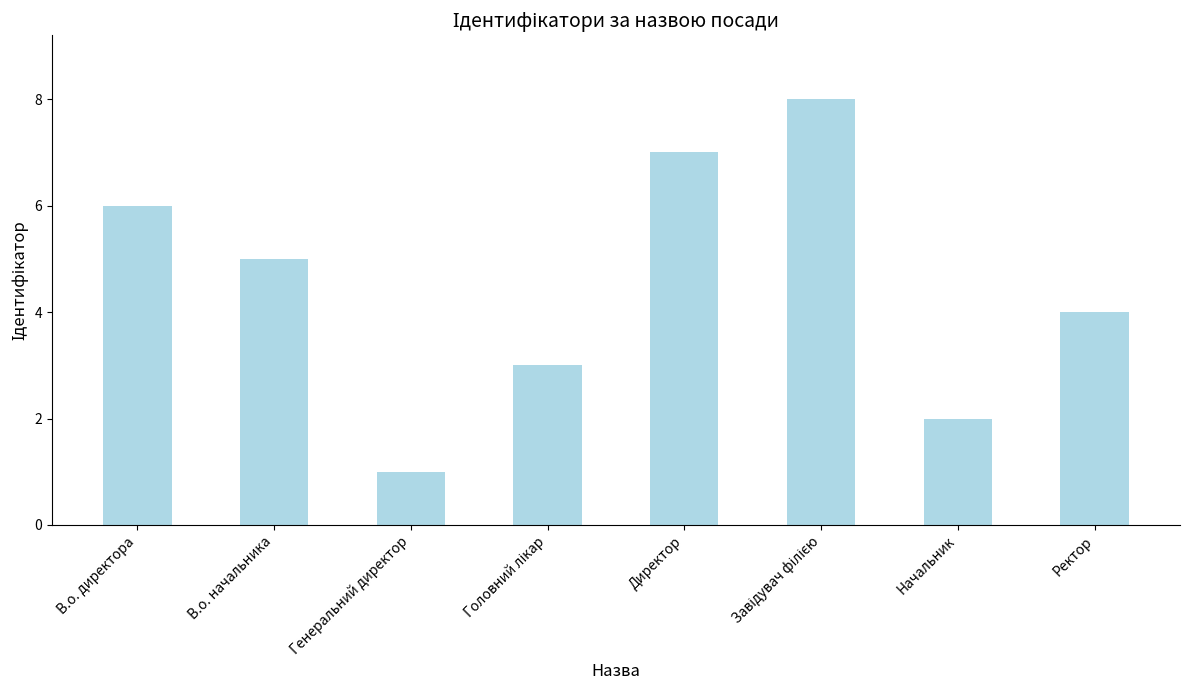

What is the ratio of the value at Начальник to the value at Генеральний директор?

2.0